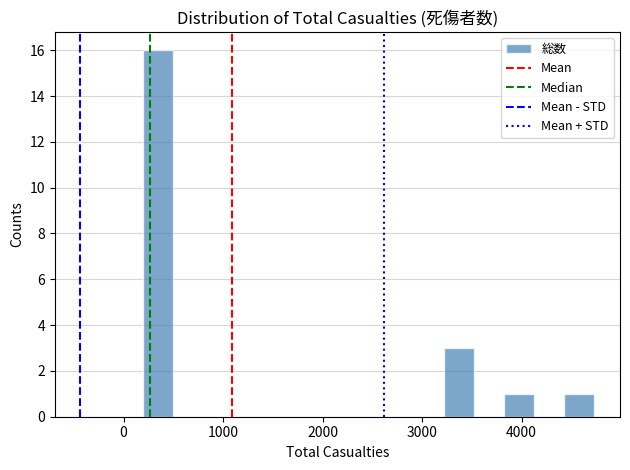

Around what value on the x-axis is the tallest bar? Give the approximate position of its centre, as read against the axis.

300